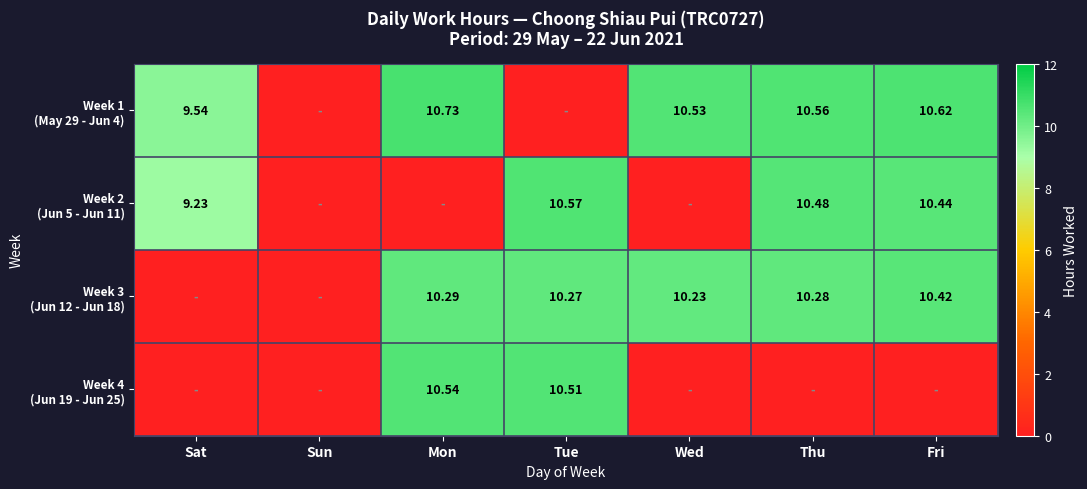

Which label corresponds to the smallest value in the chart?

Sun